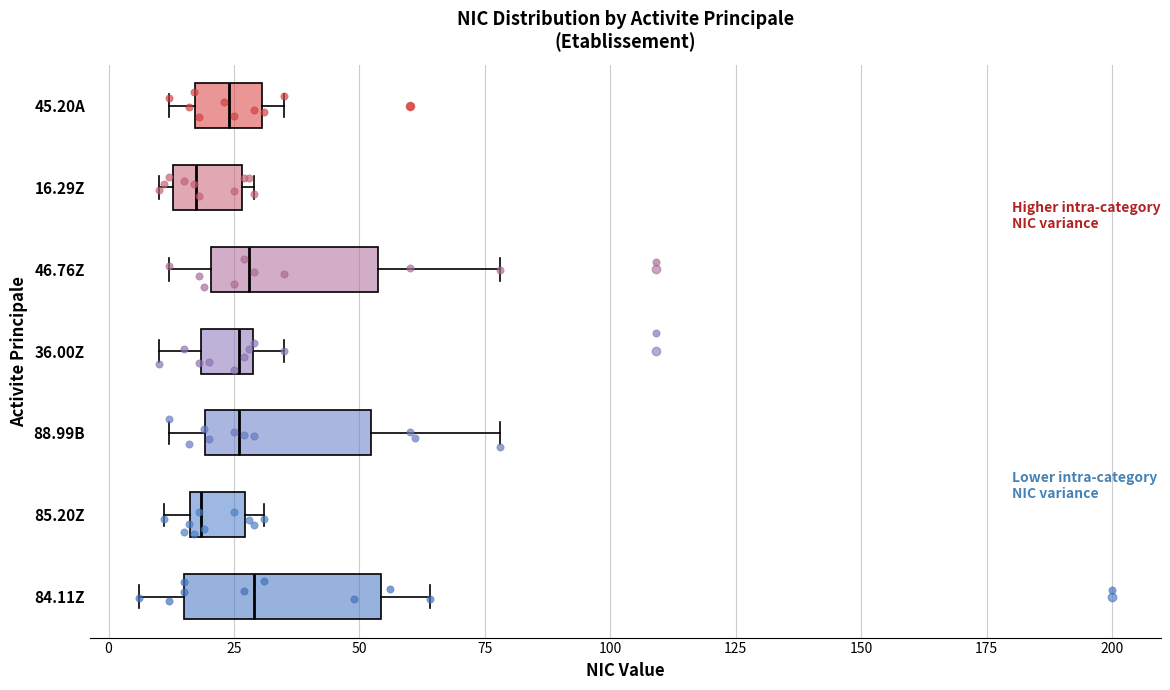

Reading bottom to top, transcribe this box plot: for each box, give where its median line is, the range the box spans, and where its two whiskers end, as read against the x-axis. The values are not printed on the chart, so give them approximately, as read against the axis.

84.11Z: median 30, box 15 to 55, whiskers 5 to 65
85.20Z: median 20, box 15 to 25, whiskers 10 to 30
88.99B: median 25, box 20 to 50, whiskers 10 to 80
36.00Z: median 25, box 20 to 30, whiskers 10 to 35
46.76Z: median 30, box 20 to 55, whiskers 10 to 80
16.29Z: median 20, box 15 to 25, whiskers 10 to 30
45.20A: median 25, box 15 to 30, whiskers 10 to 35